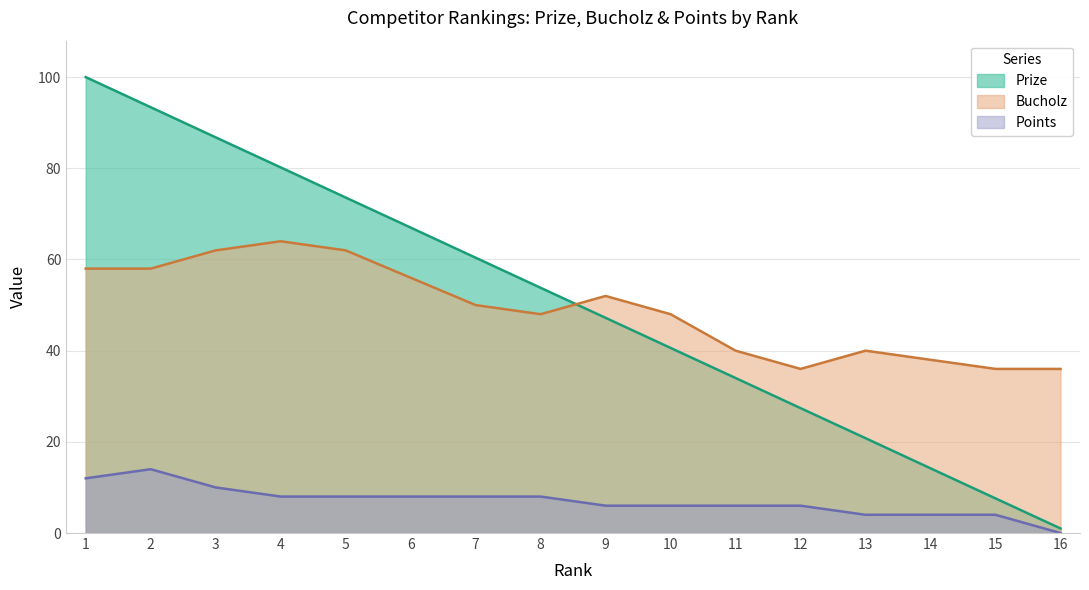

Is the value of Bucholz at 9 greater than the value of Prize at 9?

Yes